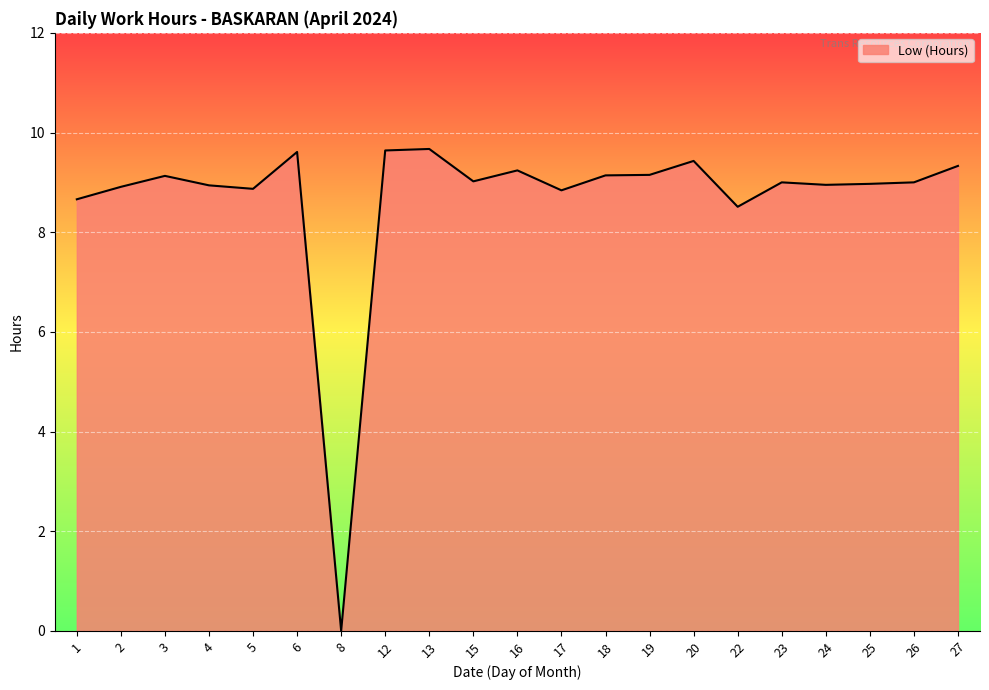

Does the chart have visible grid lines?

Yes